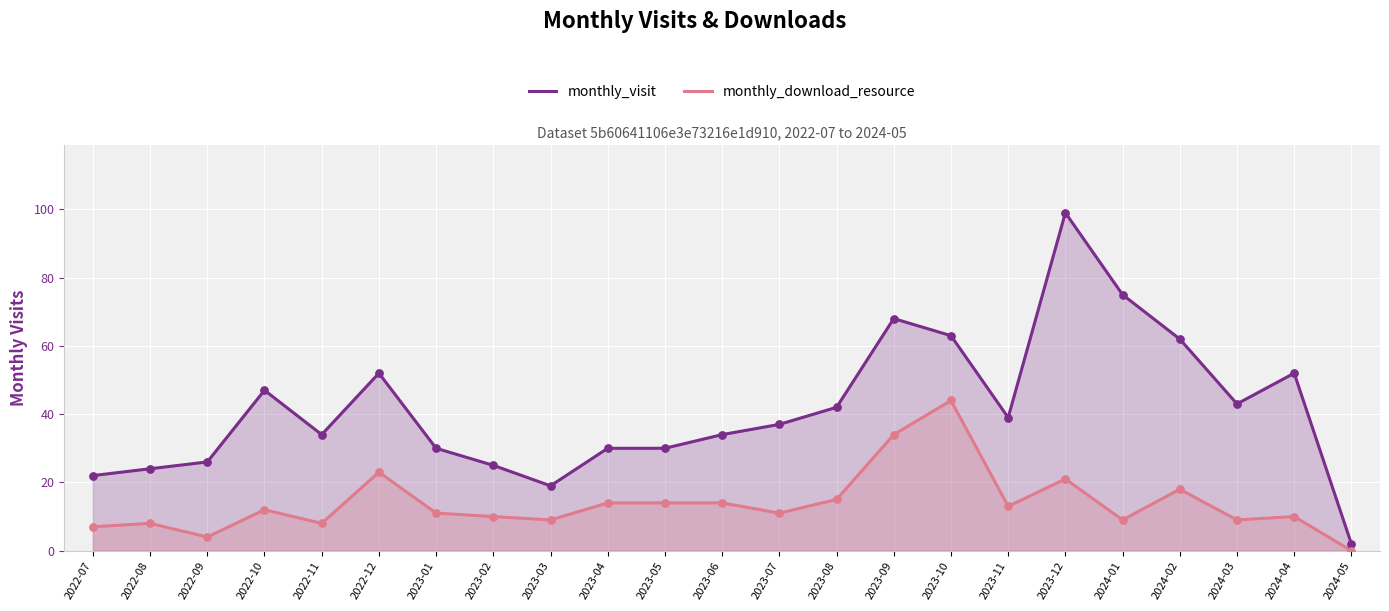

Which series has the largest total across all categories?

monthly_visit